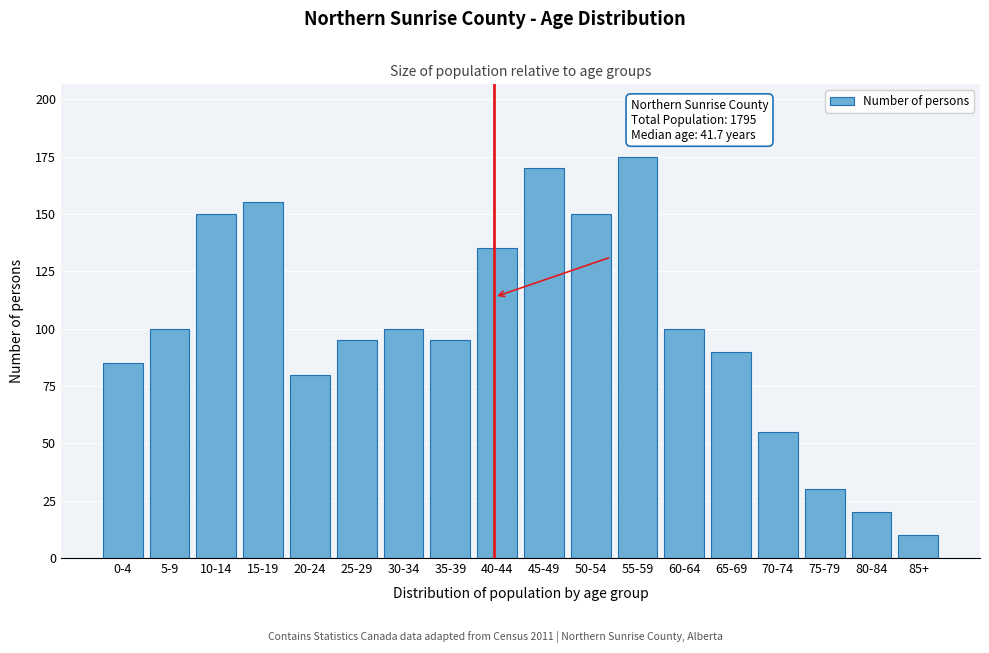

Reading left to right, extract all data points from this chart.

85	100	150	155	80	95	100	95	135	170	150	175	100	90	55	30	20	10